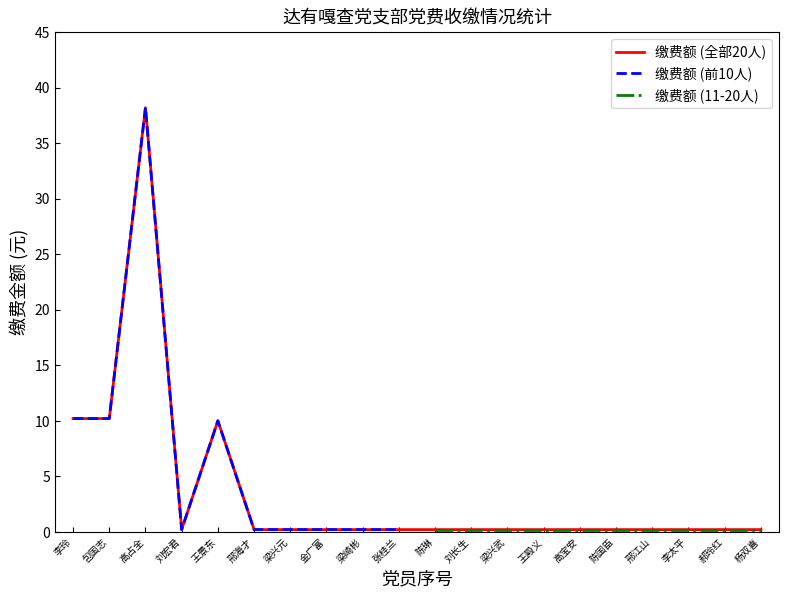

At which label does 缴费额 (全部20人) reach its peak?

高占全